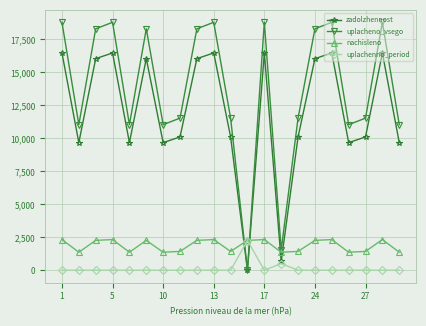

What is the value of the uplacheno_vsego point at the 4th from the left?

18797.5